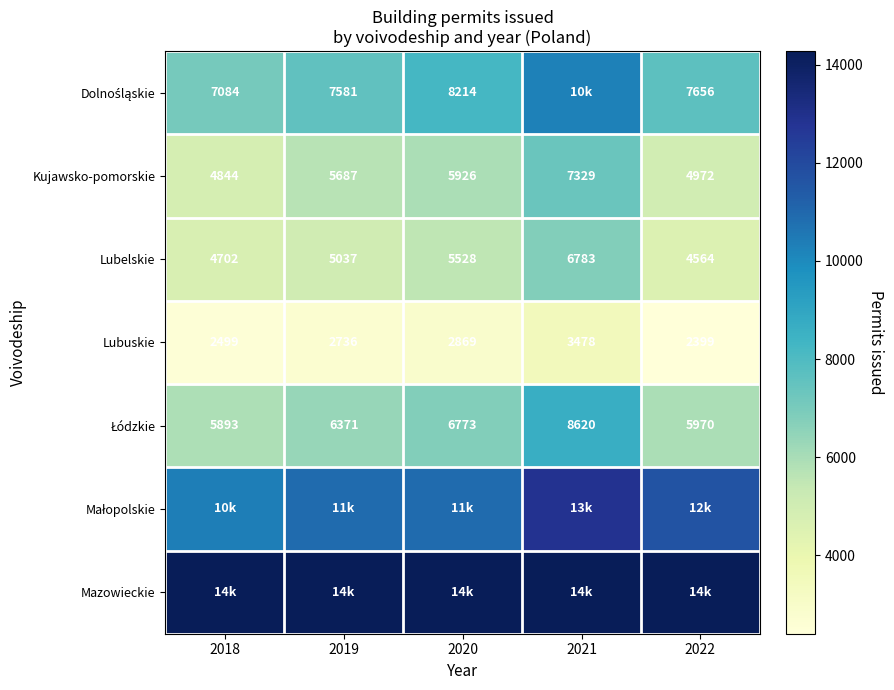

What is the lowest value of the Lubelskie series?

4564